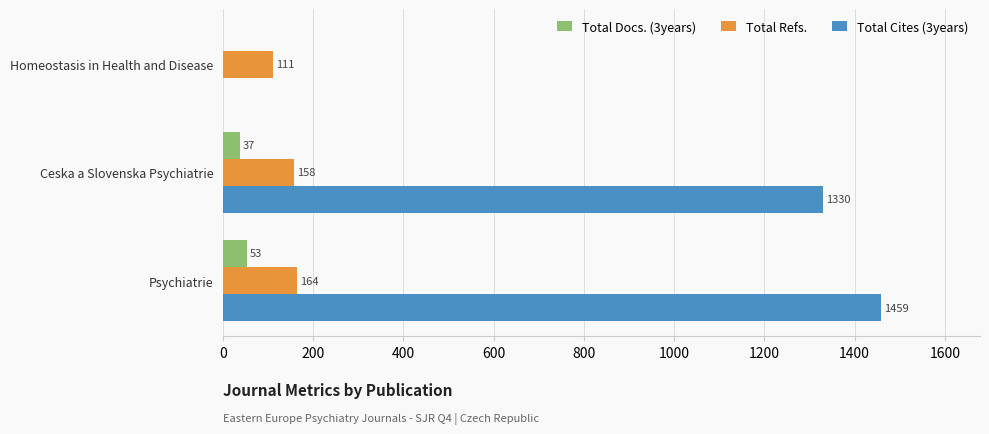

What are all the series names shown in the legend?

Total Docs. (3years), Total Refs., Total Cites (3years)